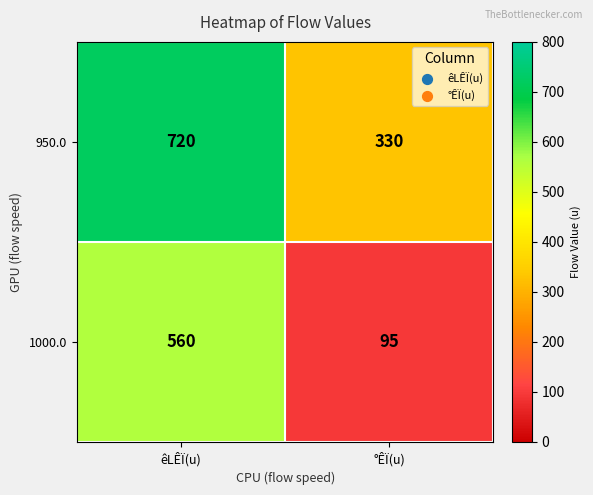

Which series changed the most between êLÊÏ(u) and °ÊÏ(u)?

1000.0